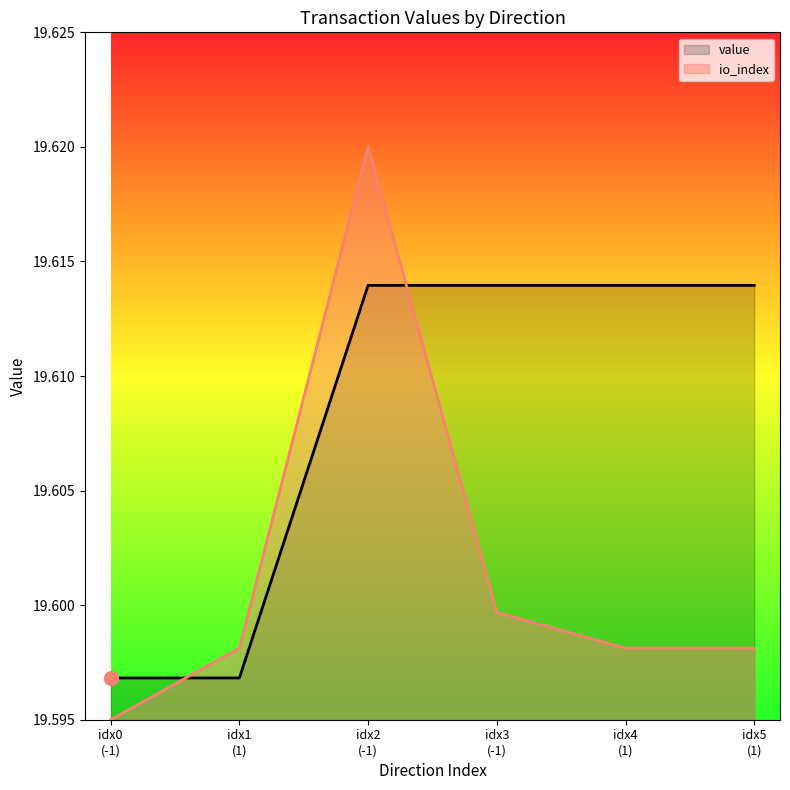

At 1, list the series in order from smallest to largest.

value, io_index